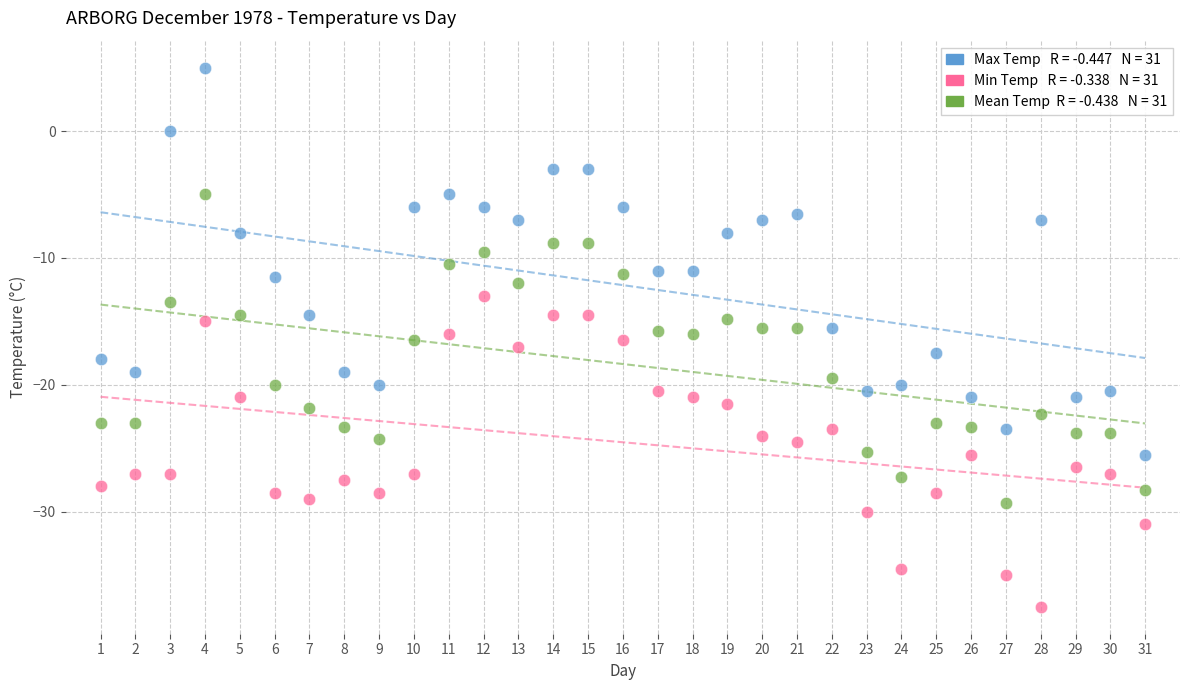

Across all data points, what is the range of X values (max minus min)?

30.0